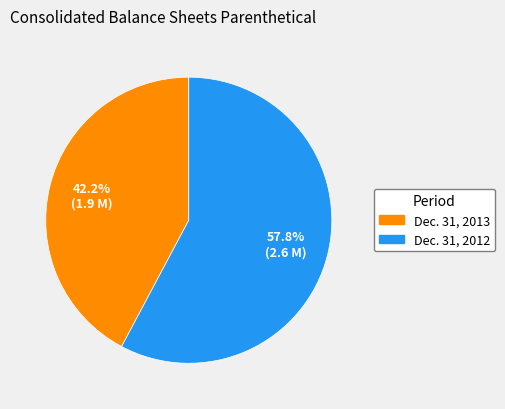

True or false: Dec. 31, 2013 accounts for 42% of the total.

True